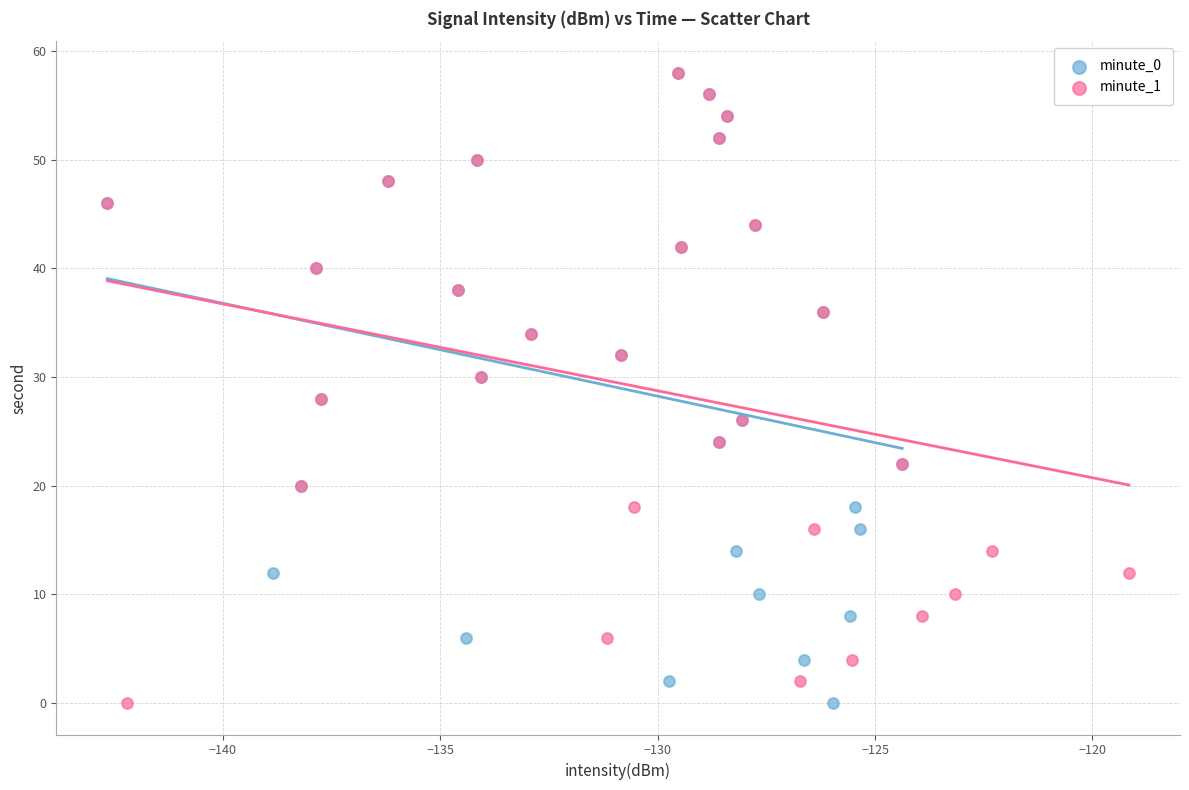

What are all the series names shown in the legend?

minute_0, minute_1